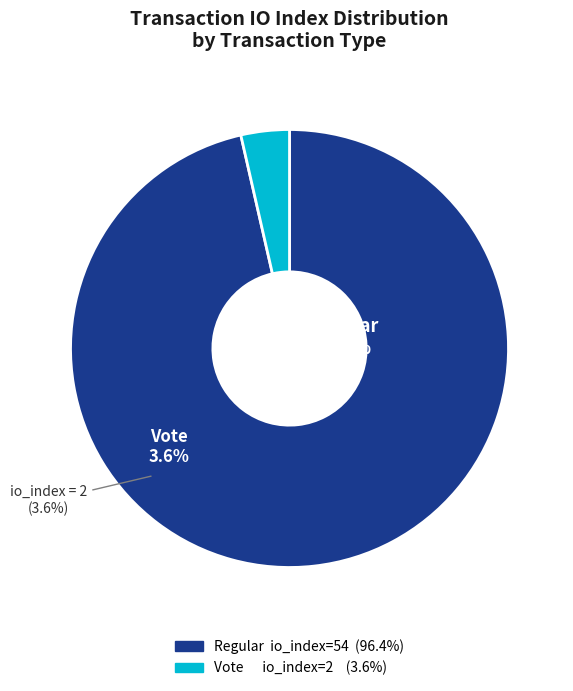

What percentage is the Regular (54) slice, to the nearest percent?

96%